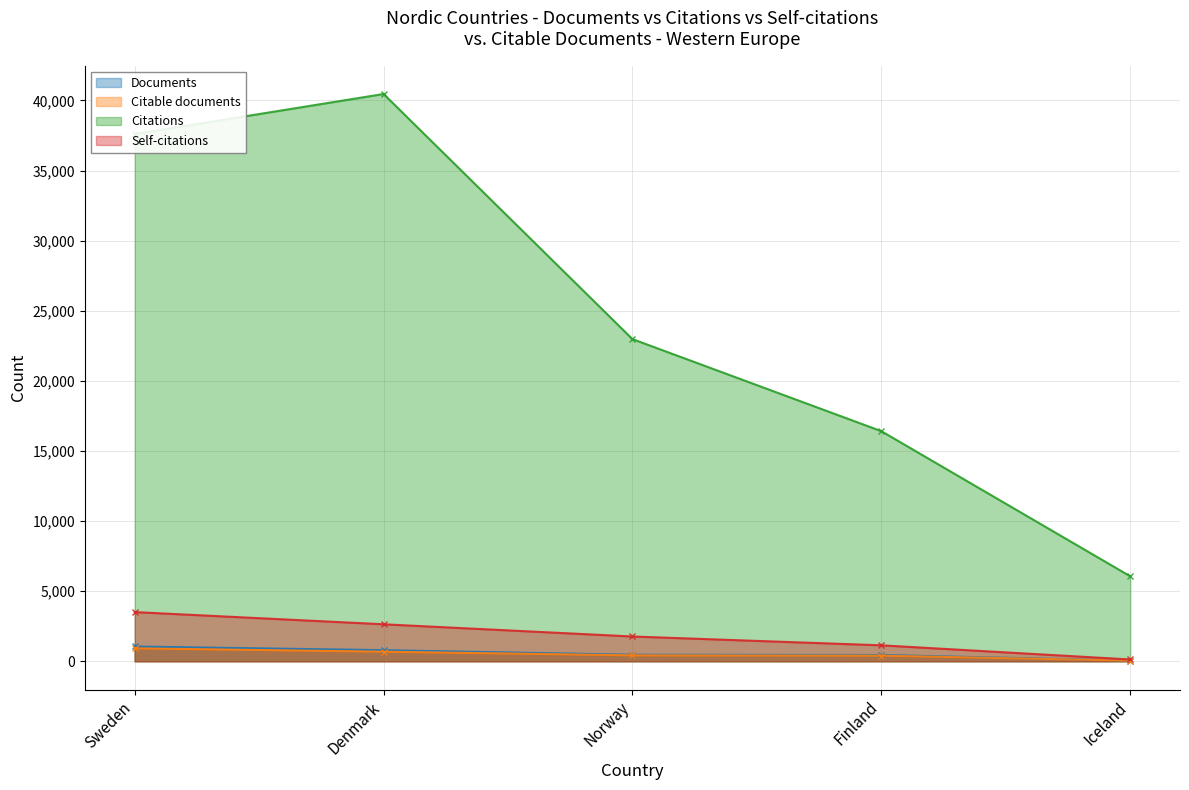

Which series has the largest total across all categories?

Citations